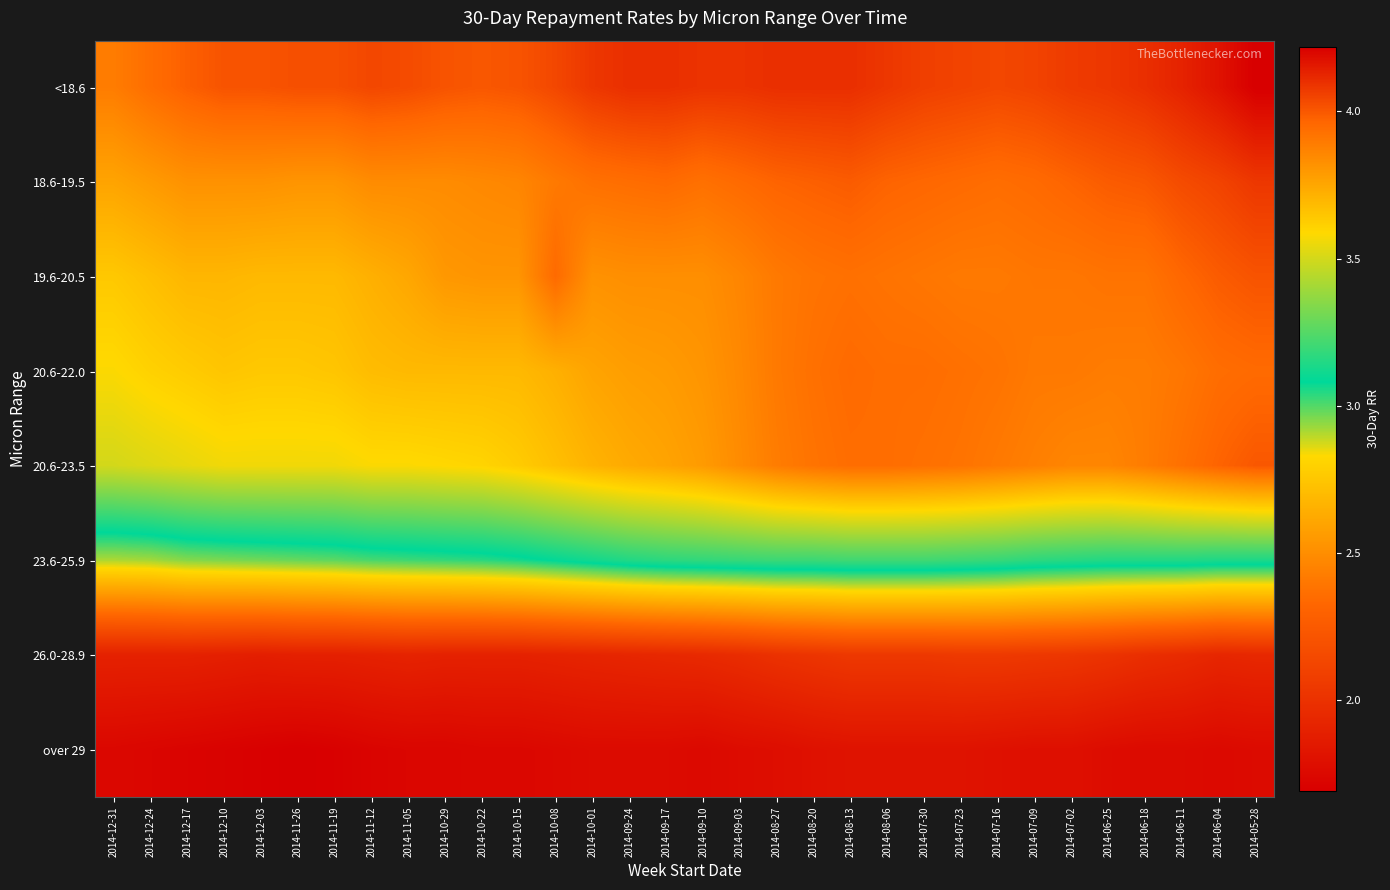

Which series has the largest range (max minus min)?

20.6-23.5